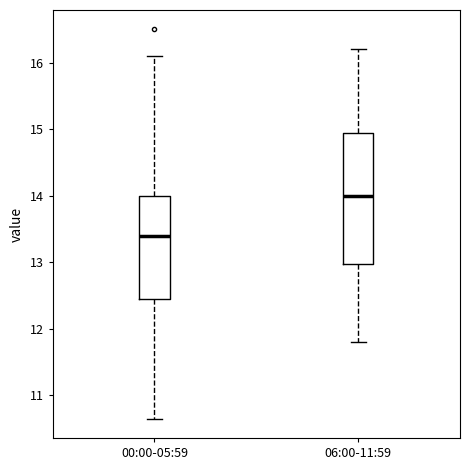

Reading left to right, read every box against the y-axis: the position of its median line, the range the box covers, and the ends of its whiskers. The values are not printed on the chart, so give them approximately, as read against the axis.

00:00-05:59: median 13.4, box 12.4 to 14.0, whiskers 10.7 to 16.1
06:00-11:59: median 14.0, box 13.0 to 15.0, whiskers 11.8 to 16.2